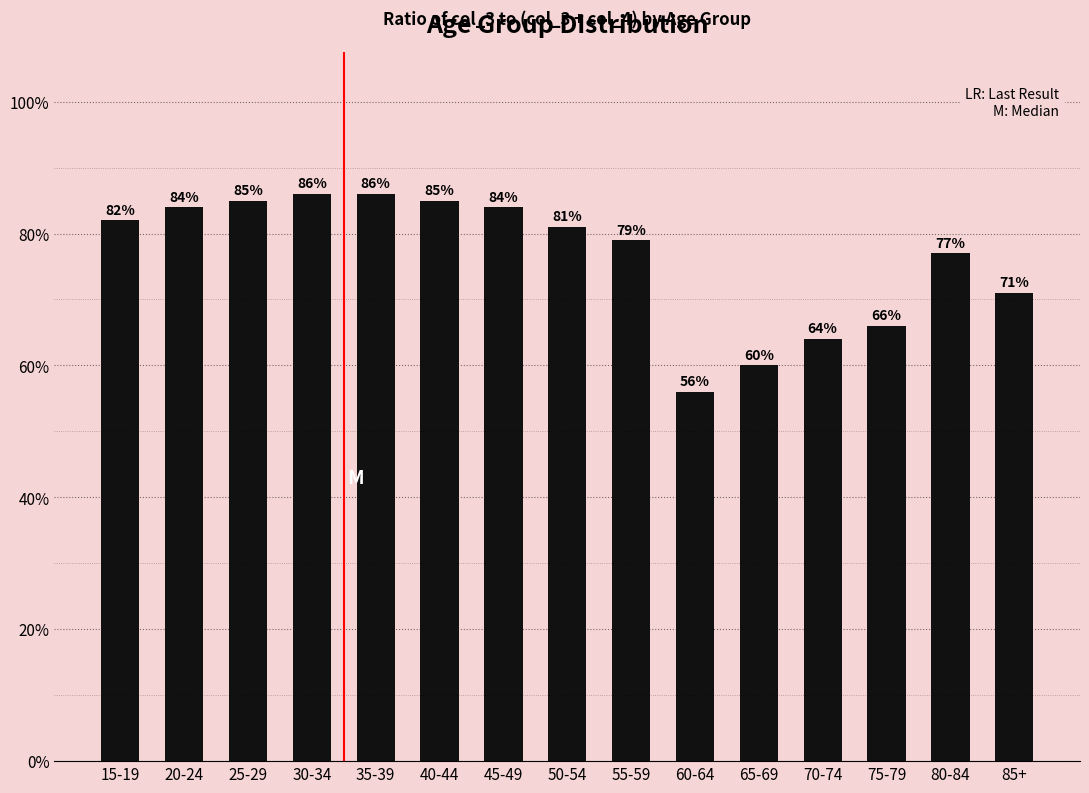

What is the change in value from 35-39 to 65-69?

-26